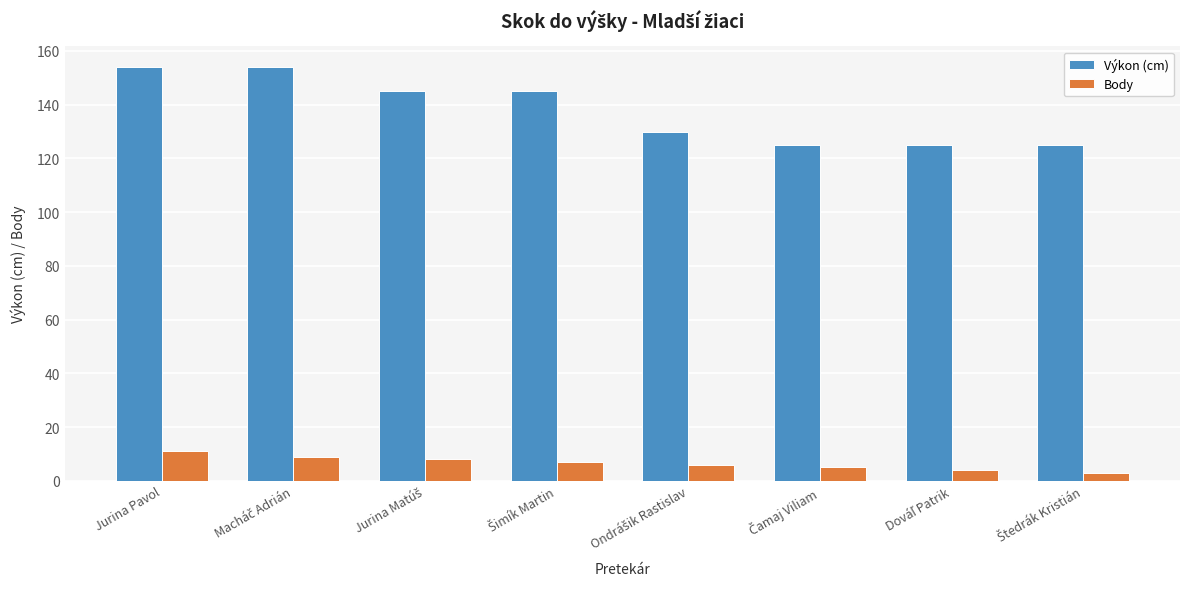

Which series has the largest total across all categories?

Výkon (cm)